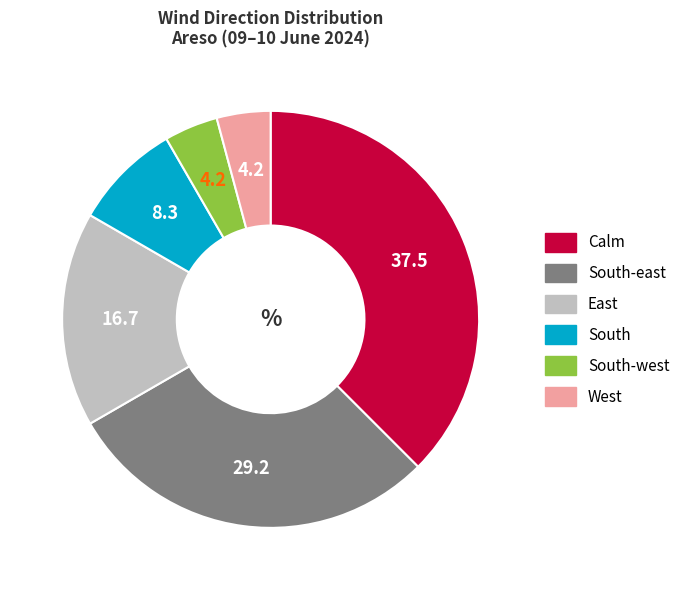

Is there any slice that represents more than half of the pie?

No